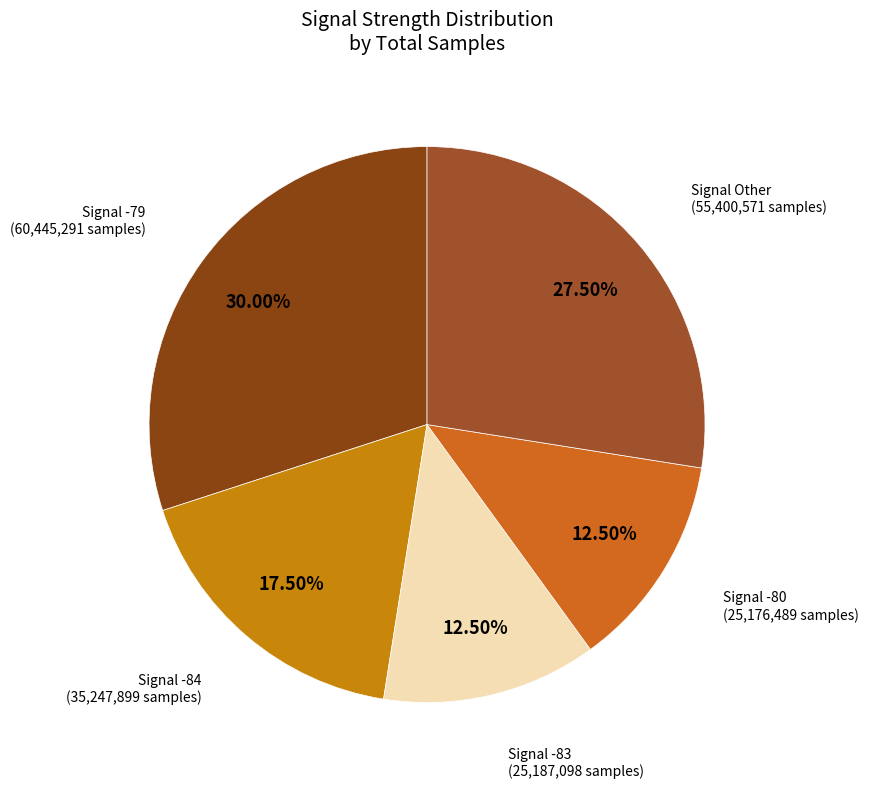

Between Signal -83 and Signal -84, which is larger?

Signal -84